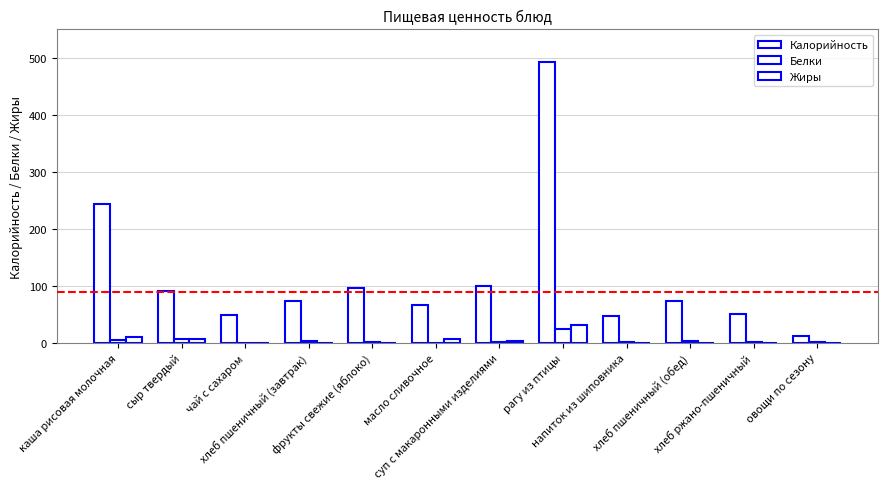

How many data points does each series have?

12